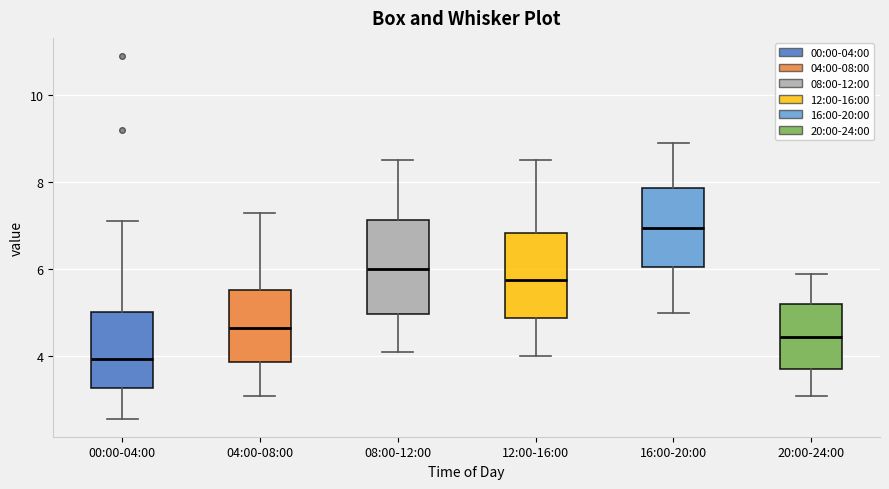

Where does the median line of the box for 20:00-24:00 sit on the y-axis? The values are not printed on the chart, so give them approximately, as read against the axis.

4.4